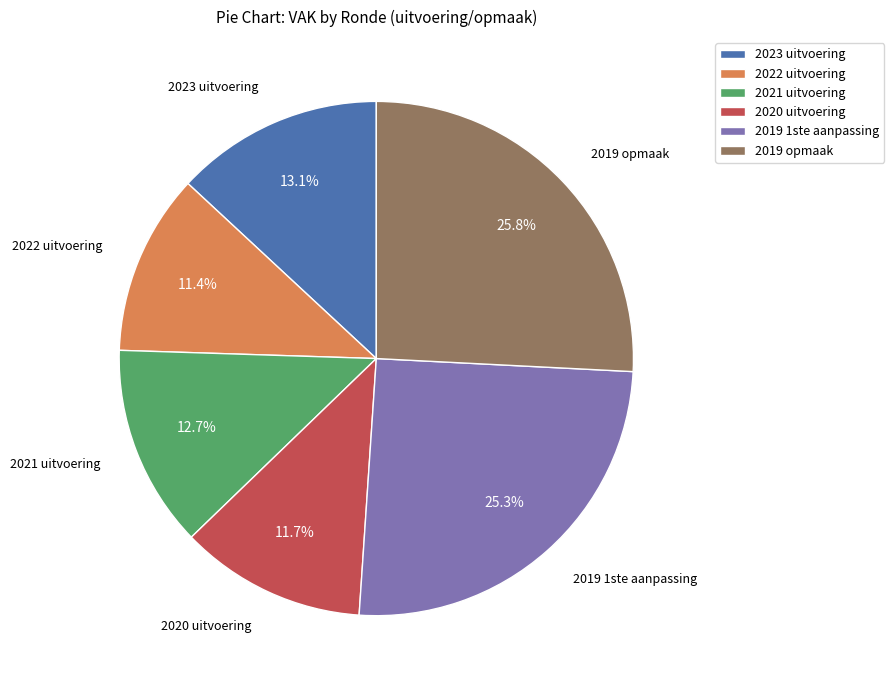

Is 2019 opmaak the majority of the pie?

No